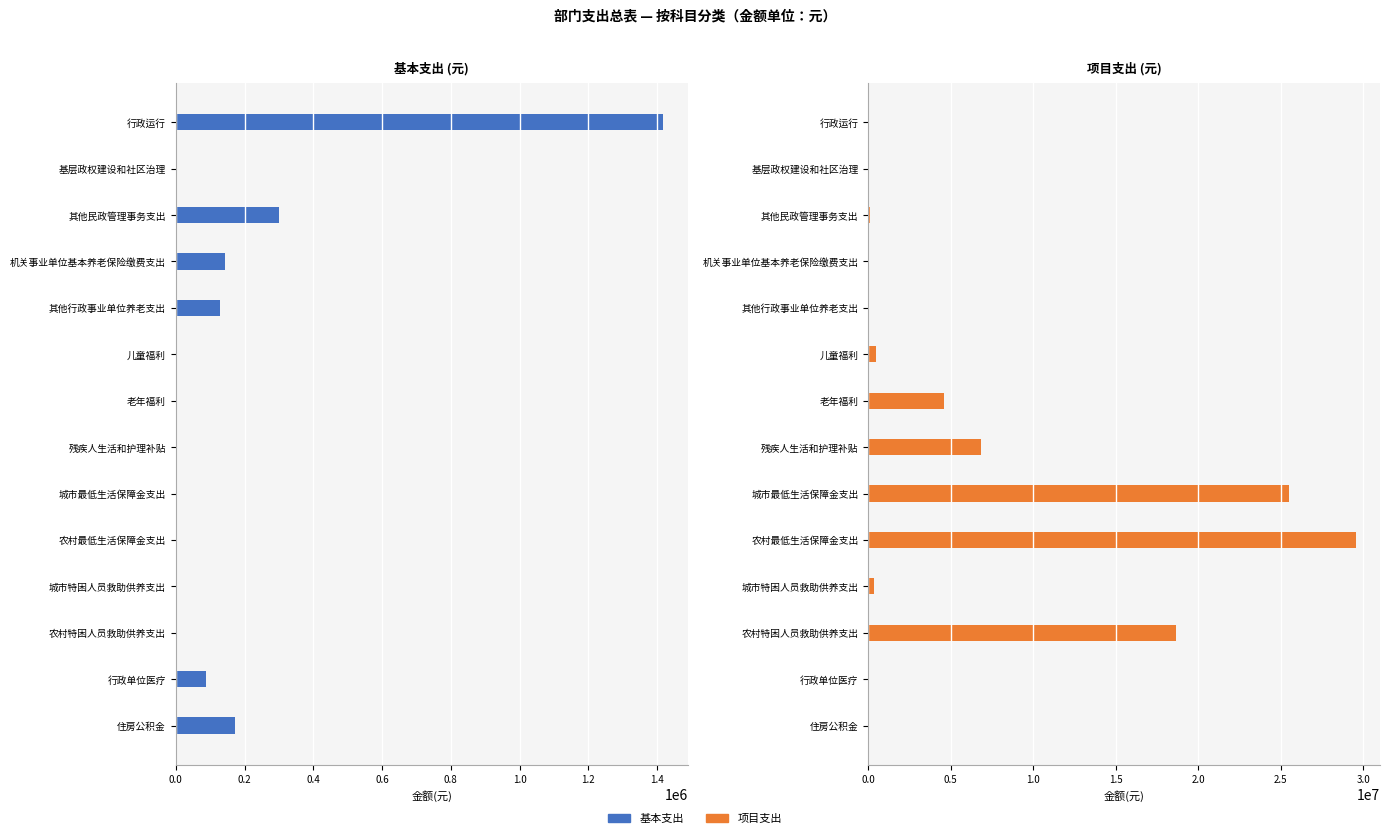

Is it true that 基本支出 equals 67208.5 at 其他行政事业单位养老支出?

False